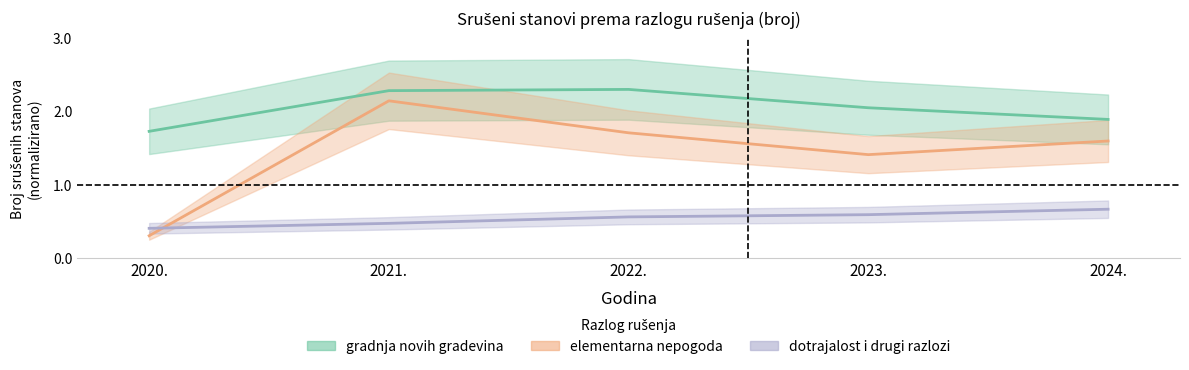

Which series has the largest range (max minus min)?

elementarna nepogoda